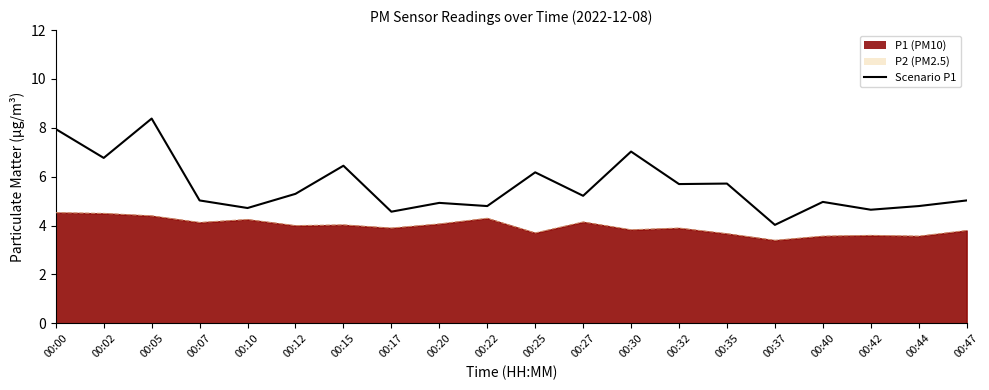

True or false: the data shows 4.6 at 00:17.

True